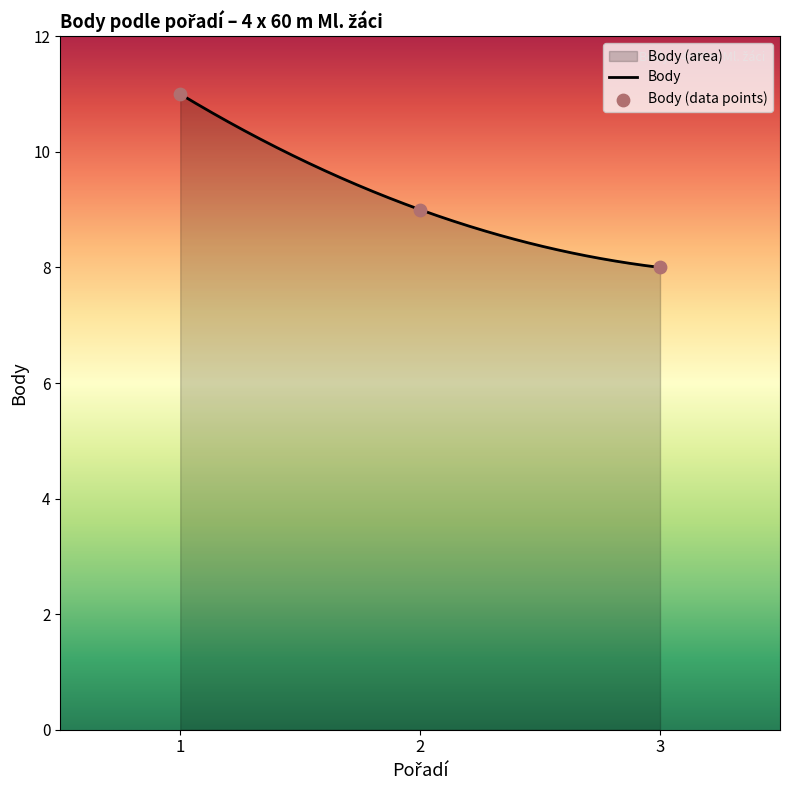

What is the ratio of the value at 3 to the value at 2?

0.9